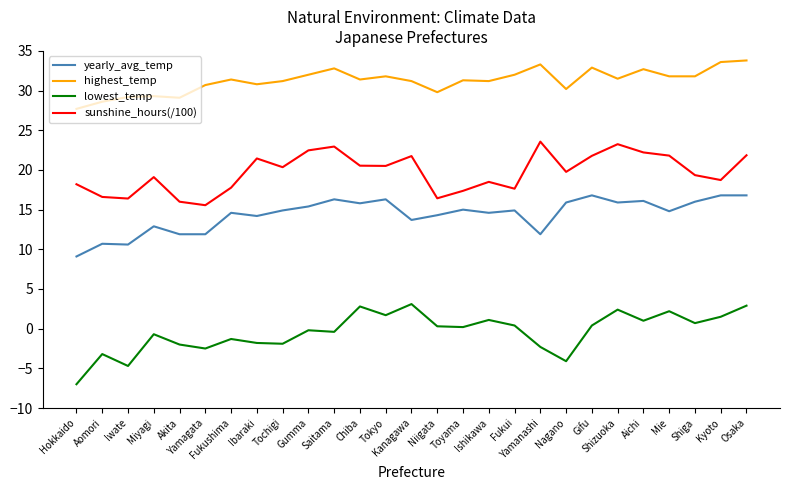

What is the sum of all sunshine_hours(/100) values?

531.9